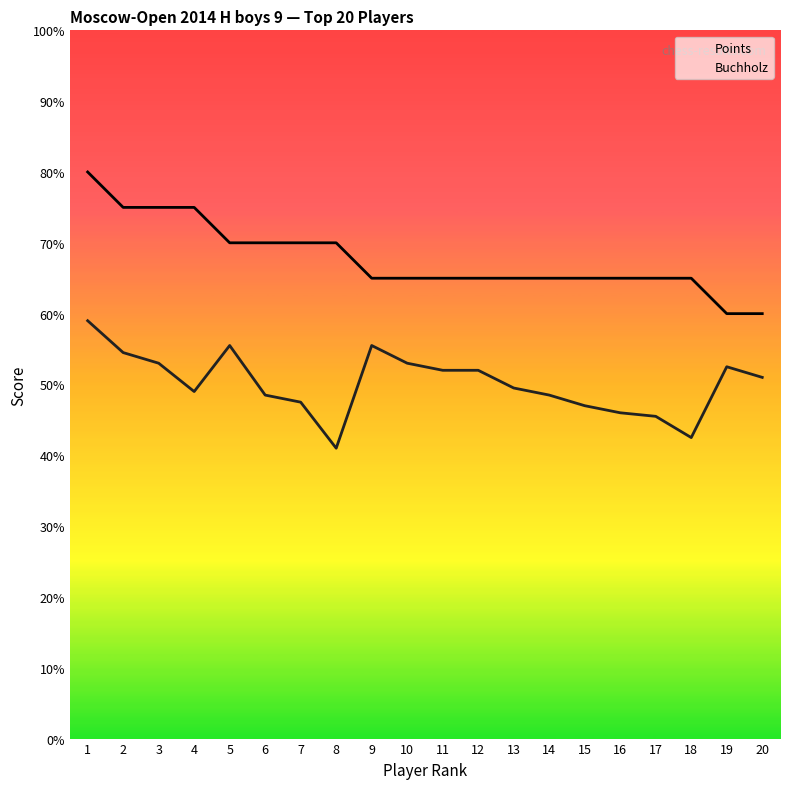

At which label does Buchholz reach its peak?

1